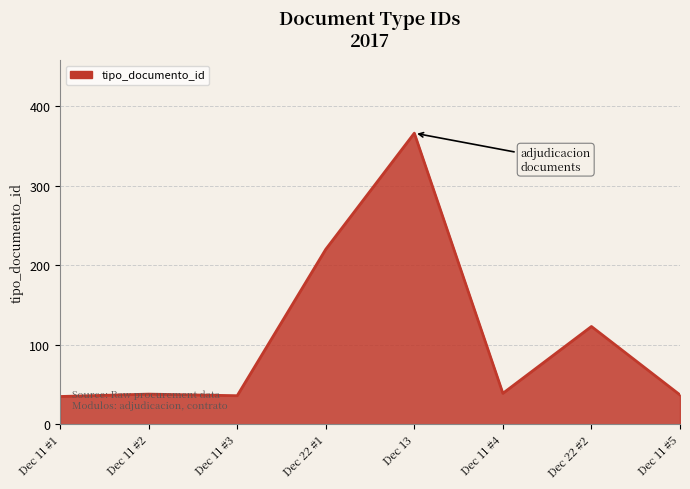

True or false: there are more than 0 points higher than both neighbors.

True